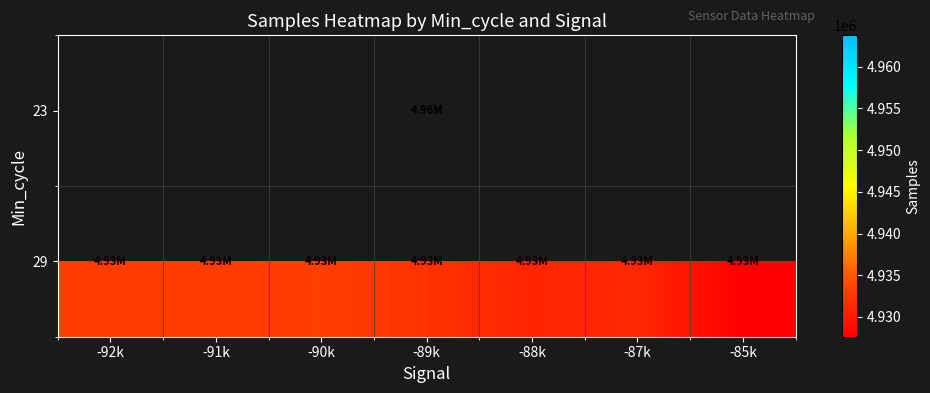

Is the value of 23 at -87k greater than the value of 29 at -91k?

No